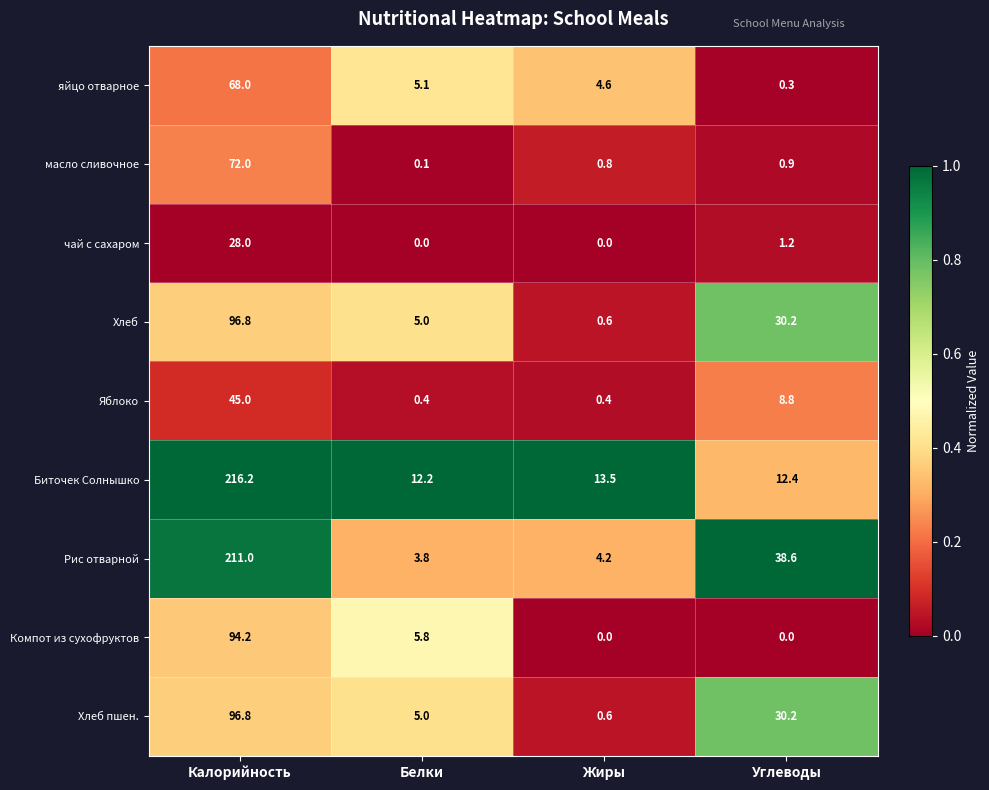

List the labels in order of Хлеб value, smallest first.

Жиры, Белки, Углеводы, Калорийность